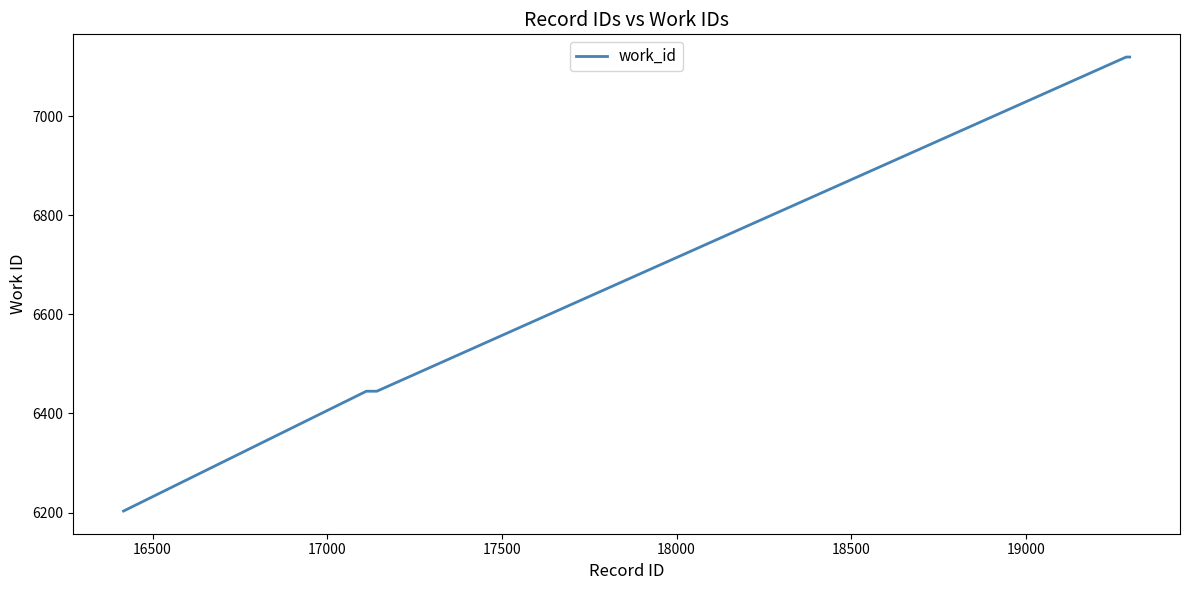

What is the minimum value shown in the chart?

6203